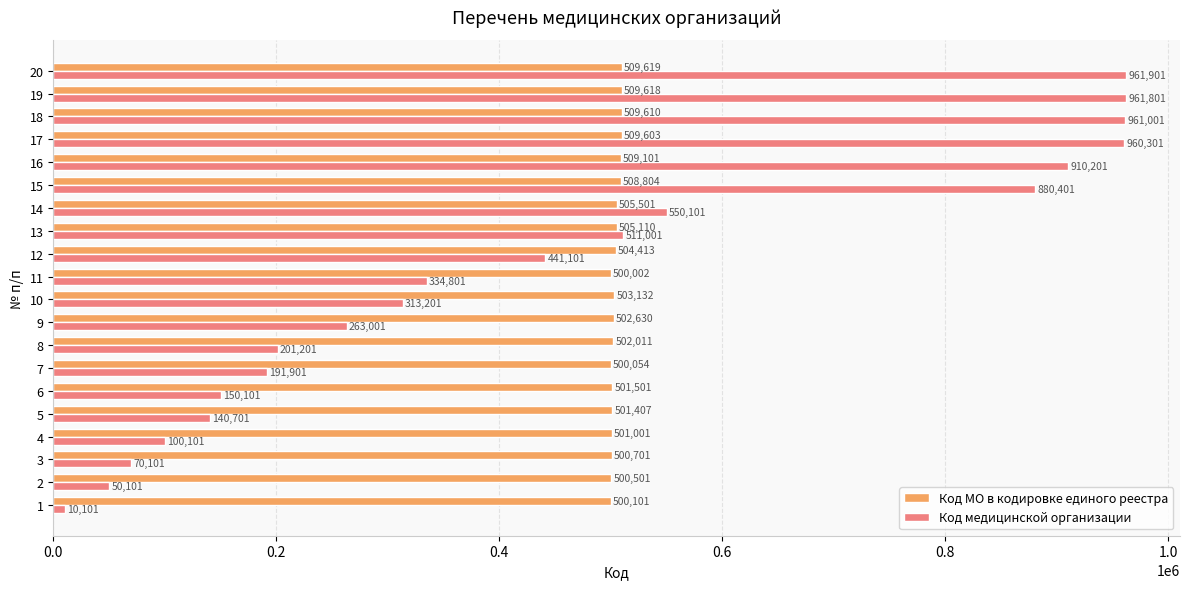

The Код медицинской организации series shows 552646 at 9. True or false?

False